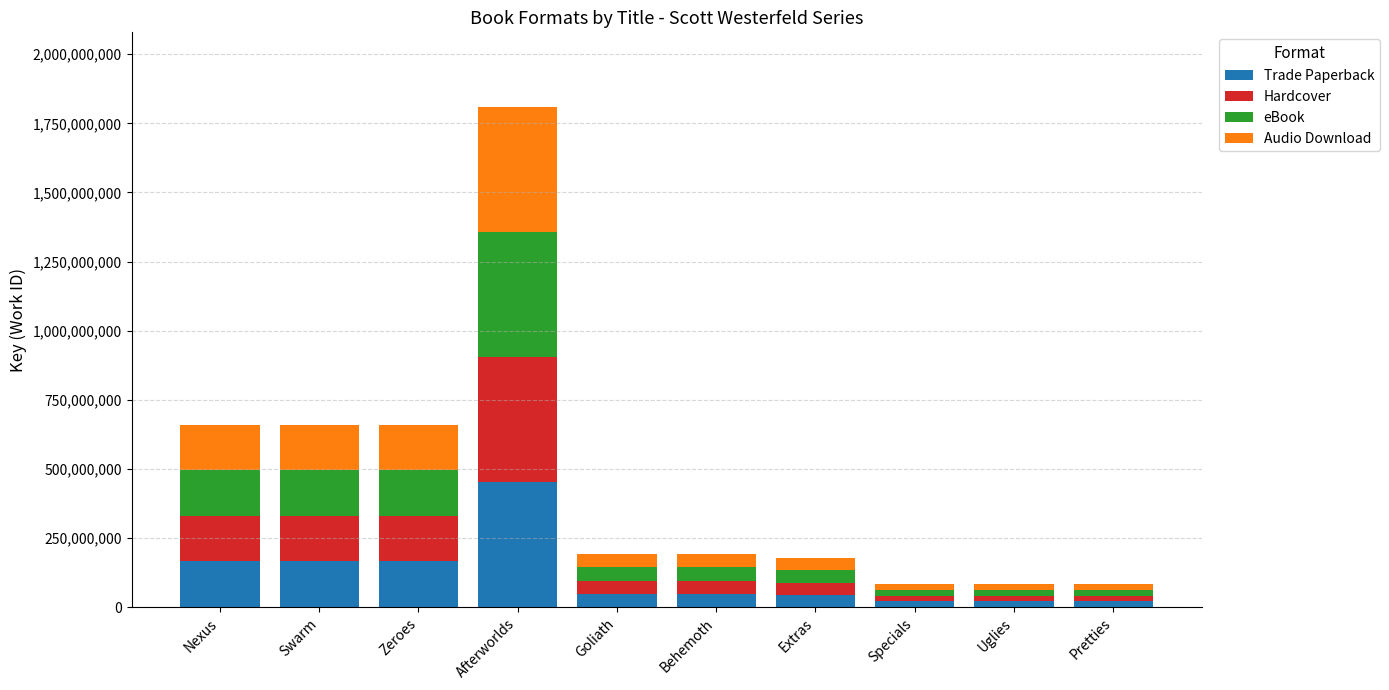

What is the difference between the maximum and minimum values in the Trade Paperback series?

431129025